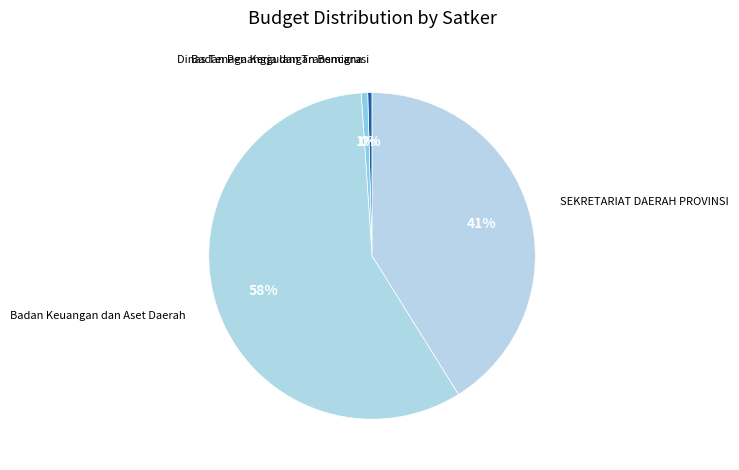

How many slices are in this pie chart?

4